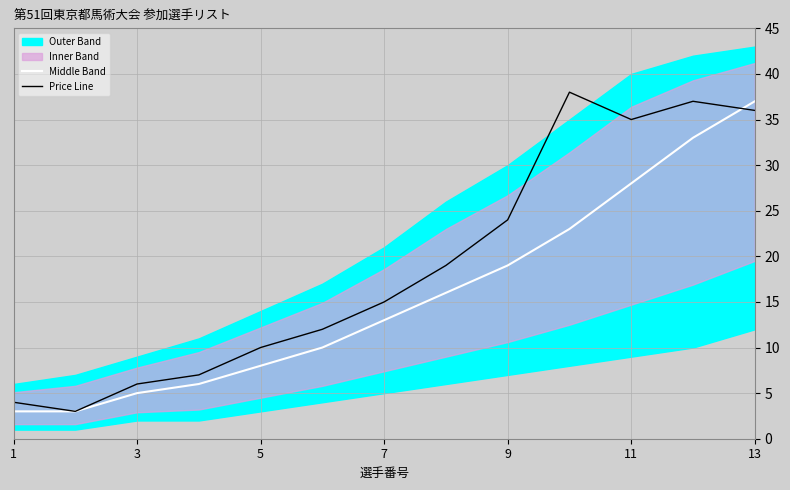

Does the chart have visible grid lines?

Yes